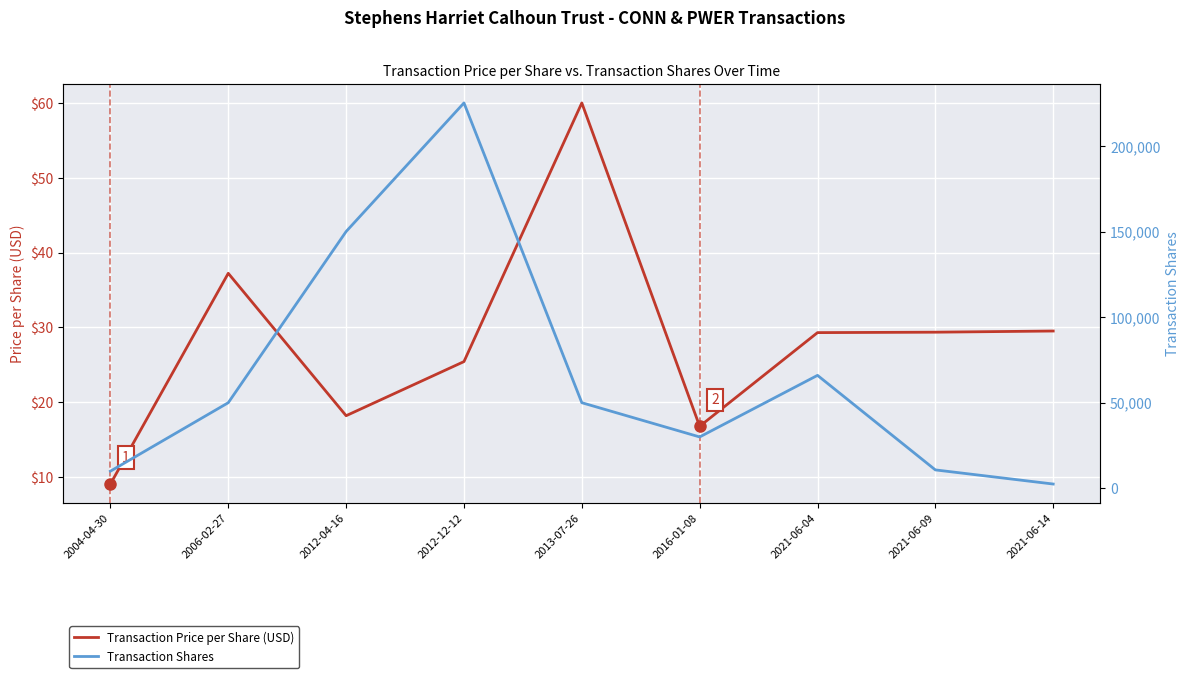

Reading left to right, transcribe all the data shown in this chart.

Transaction Price per Share (USD): 9.0	37.2	18.2	25.4	60.0	16.8	29.3	29.3	29.5
Transaction Shares: 10000.0	50000.0	150000.0	225128.0	50000.0	30000.0	65979.0	10747.0	2493.0